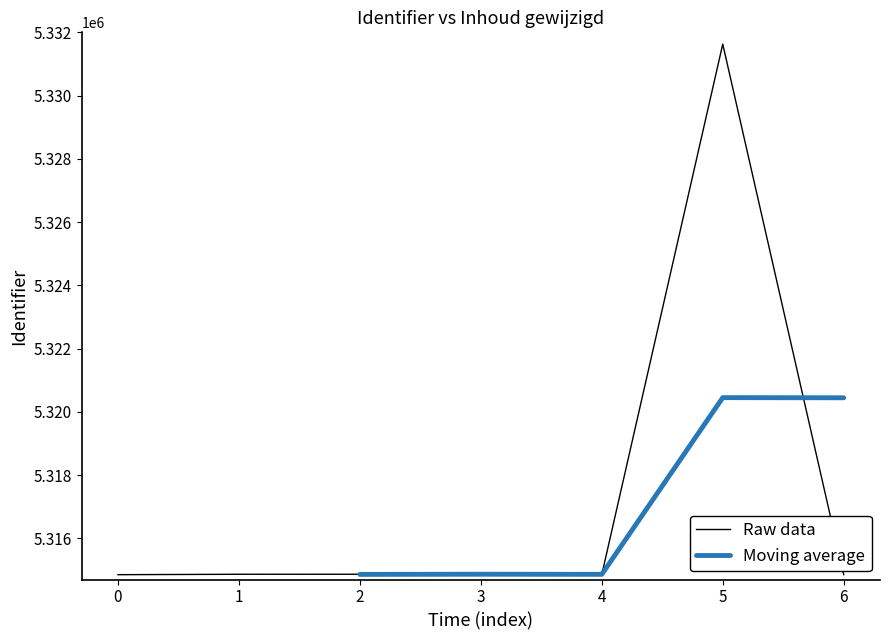

True or false: Raw data has a value of 1465208 at 0.

False